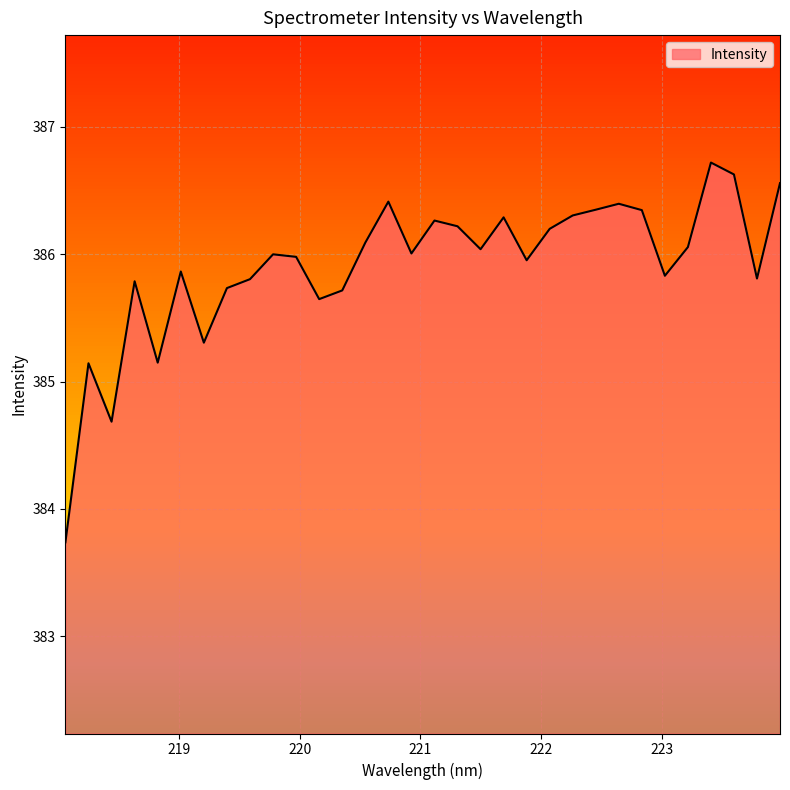

What is the maximum value shown in the chart?

386.7